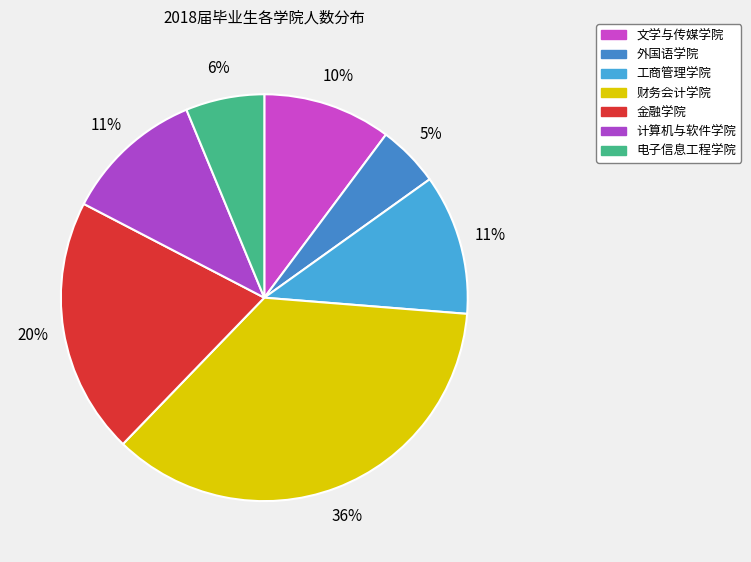

Rank the categories by value from highest to lowest.

财务会计学院, 金融学院, 工商管理学院, 计算机与软件学院, 文学与传媒学院, 电子信息工程学院, 外国语学院